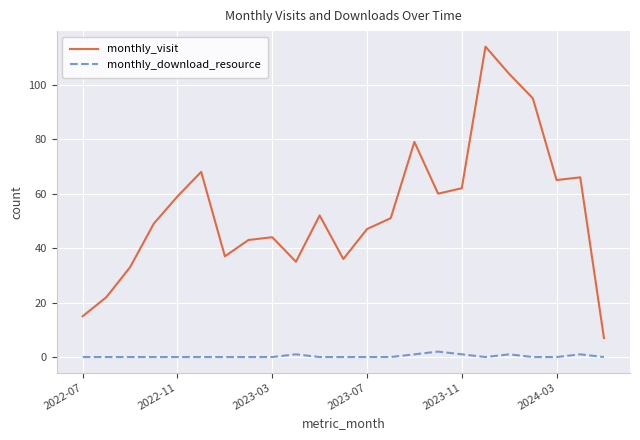

Rank the series by their average value, from highest to lowest.

monthly_visit, monthly_download_resource